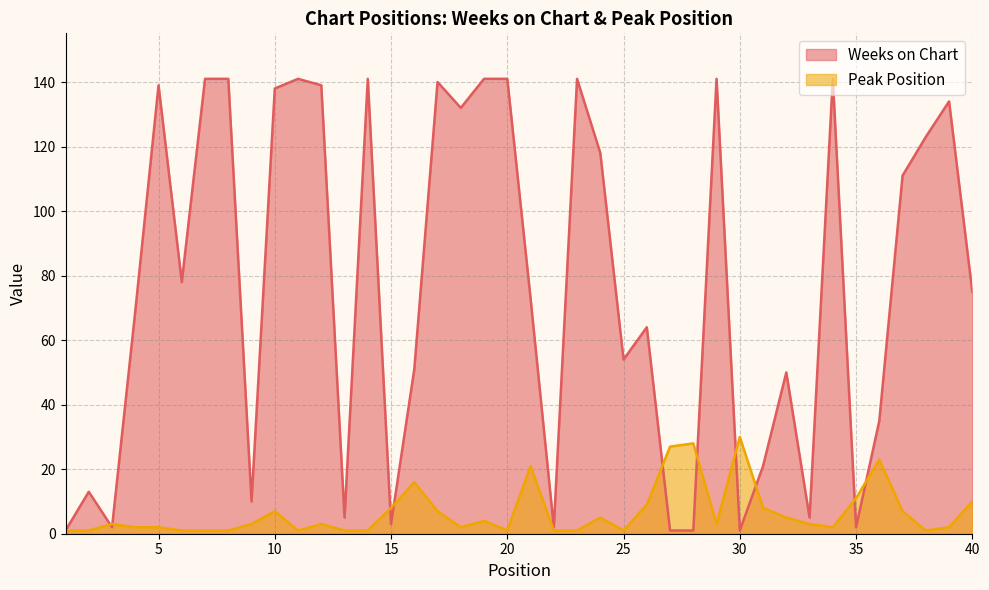

Does the chart display data point markers on the line(s)?

No